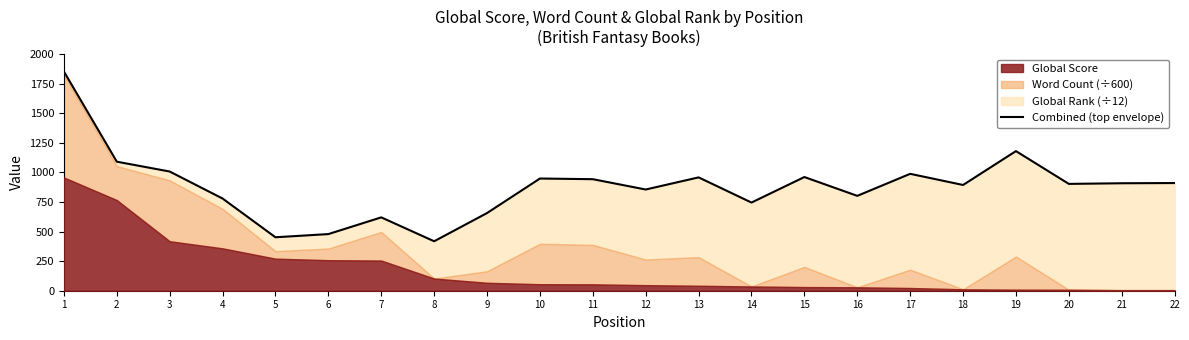

List the labels in order of value, smallest first.

8, 5, 6, 7, 9, 14, 4, 16, 12, 18, 20, 21, 22, 11, 10, 13, 15, 17, 3, 2, 19, 1